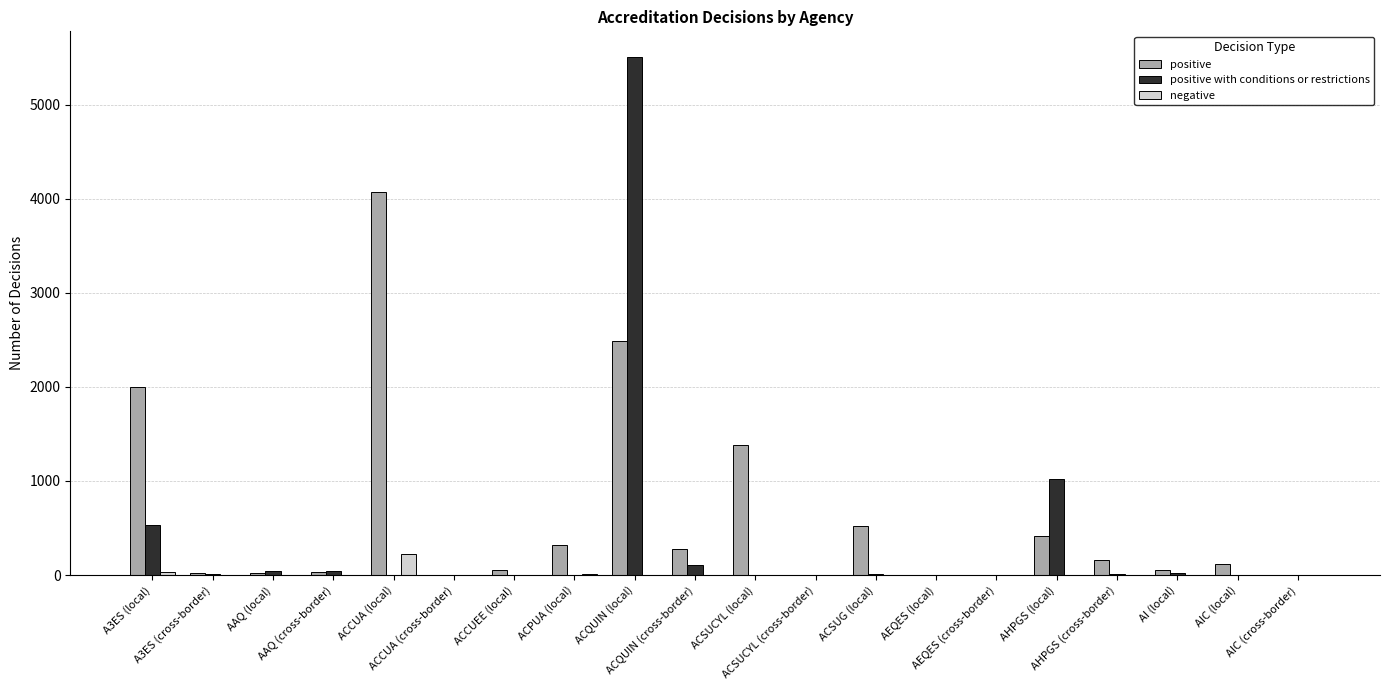

Which series has the largest total across all categories?

positive